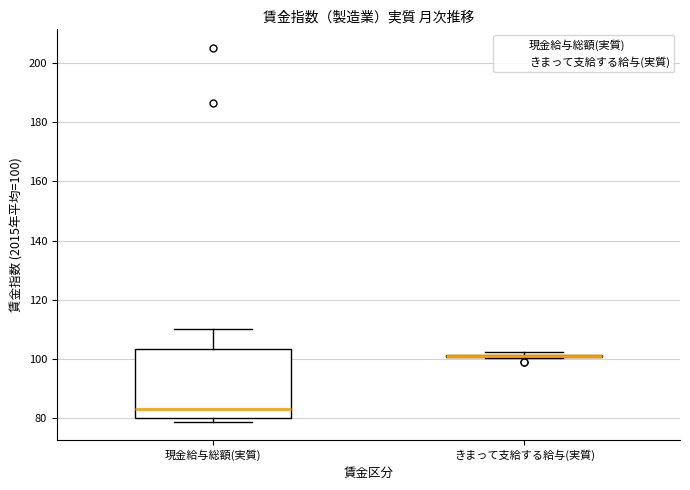

Reading left to right, transcribe this box plot: for each box, give where its median line is, the range the box spans, and where its two whiskers end, as read against the y-axis. The values are not printed on the chart, so give them approximately, as read against the axis.

現金給与総額(実質): median 84, box 80 to 104, whiskers 78 to 110
きまって支給する給与(実質): box collapsed to a line at 100, whiskers 100 to 102